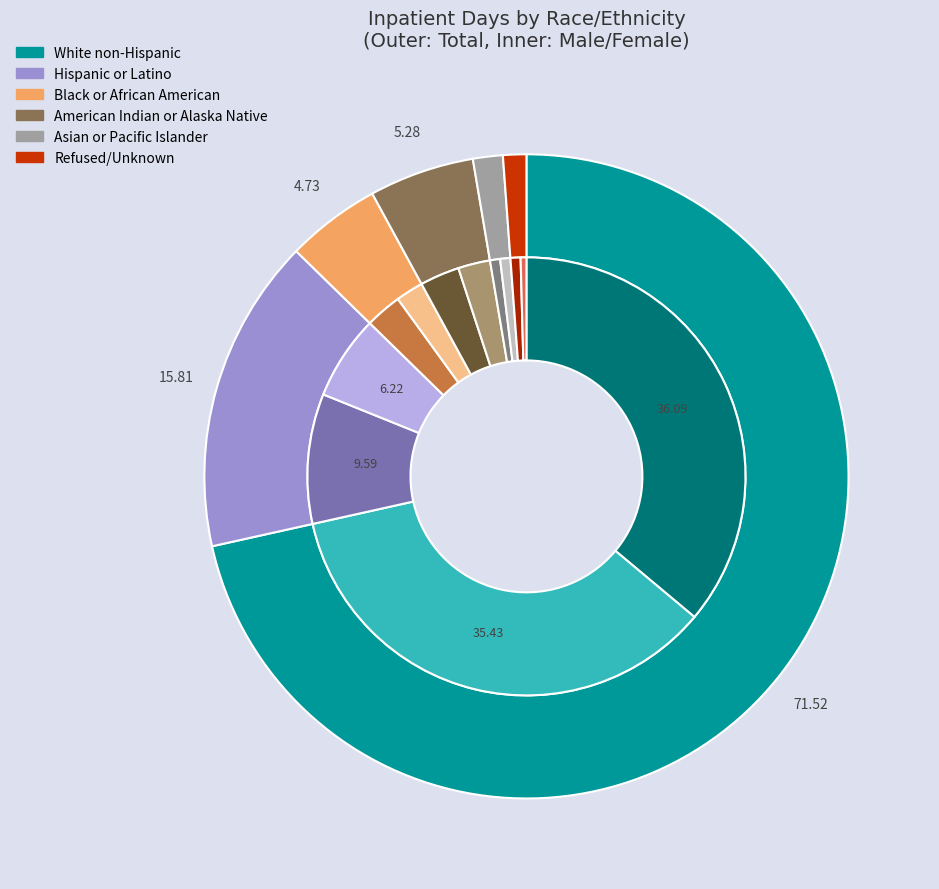

To the nearest percent, what is the average slice percentage?

17%